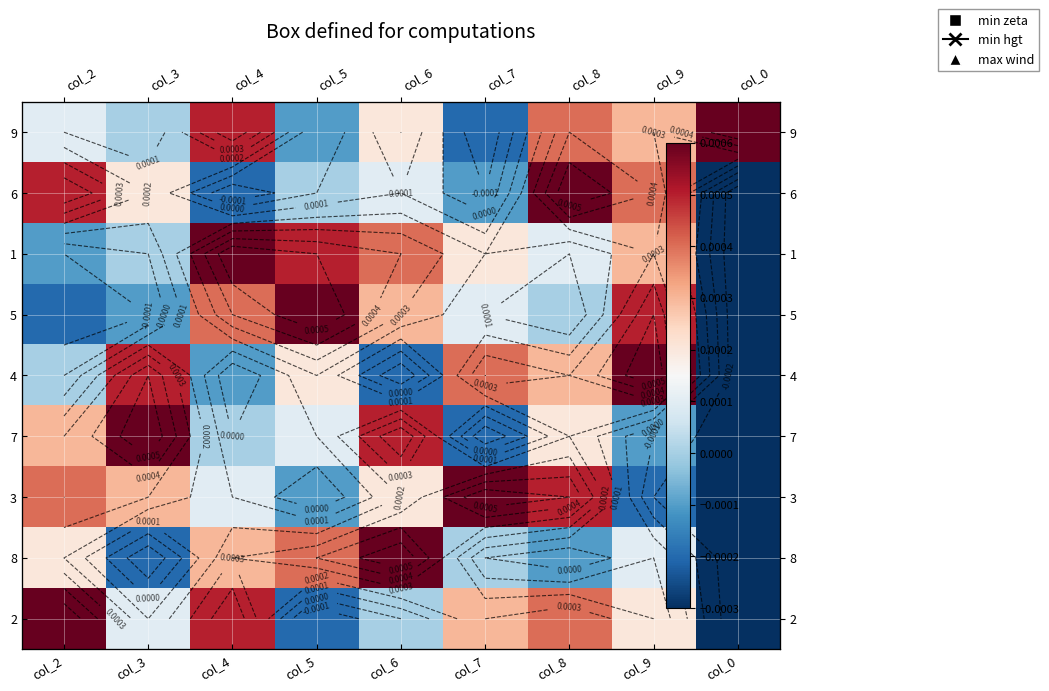

How many values in the 3 series are below 0?

3